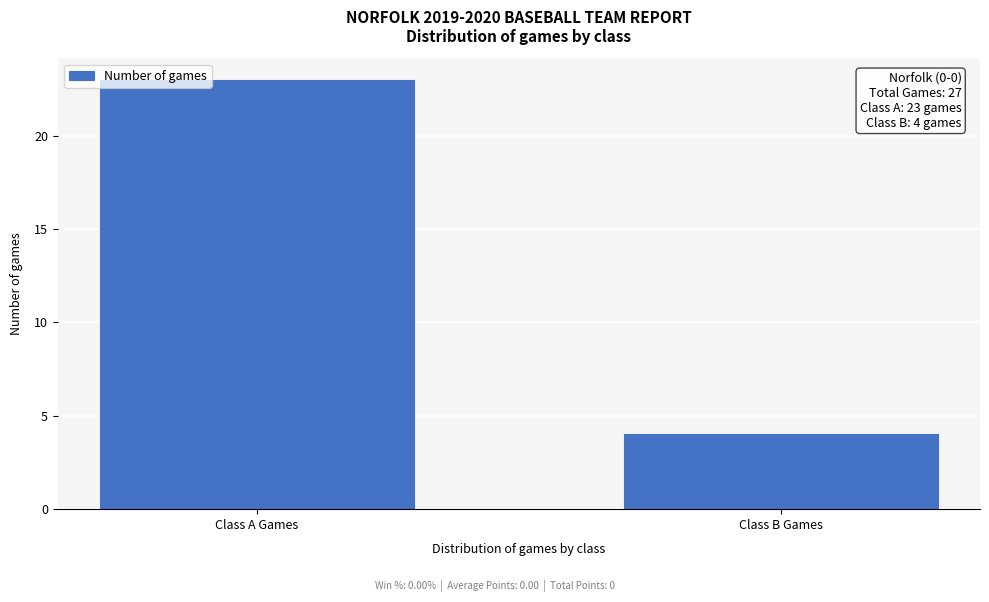

Reading left to right, list all the values displayed in this chart.

Class A Games=23	Class B Games=4